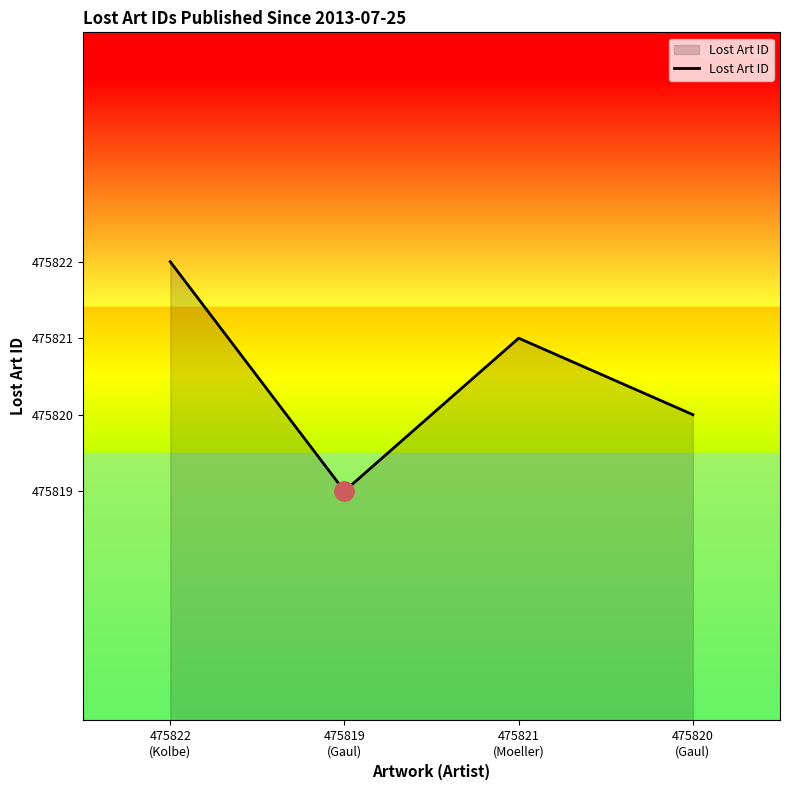

True or false: there are more than 2 points higher than both neighbors.

False